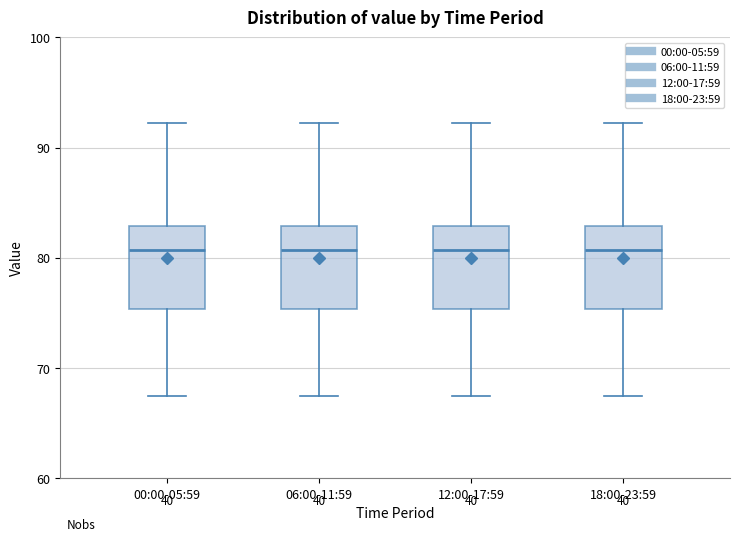

Where does the lower whisker of the box for 00:00-05:59 end on the y-axis? The values are not printed on the chart, so give them approximately, as read against the axis.

67